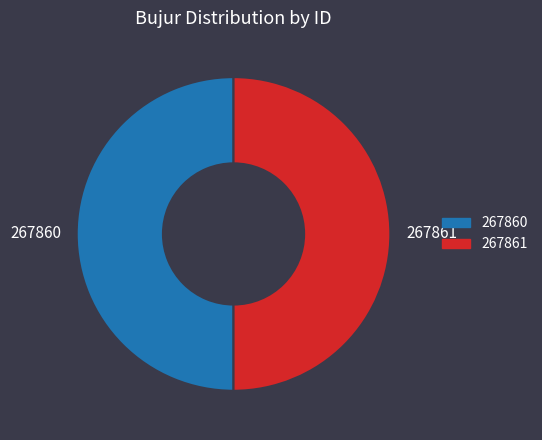

What is the ratio of the value at 267860 to the value at 267861?

1.0